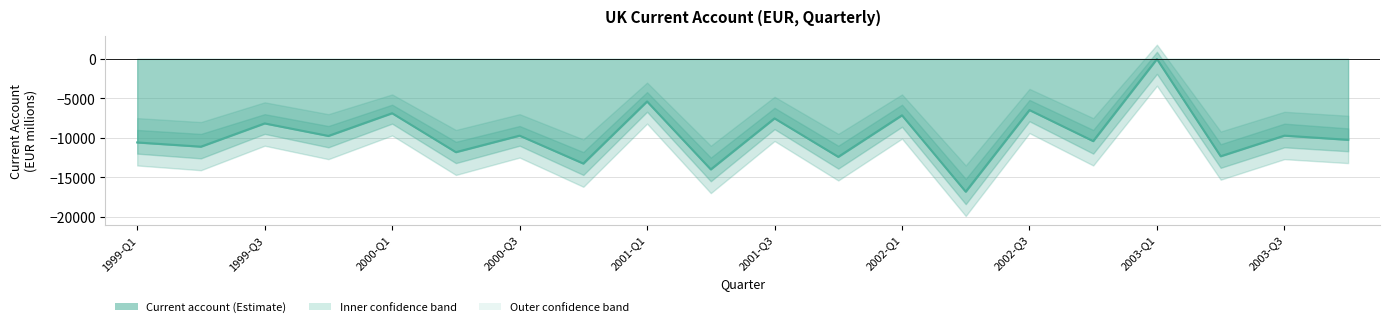

At which category does the data reach its first local valley?

1999-Q2